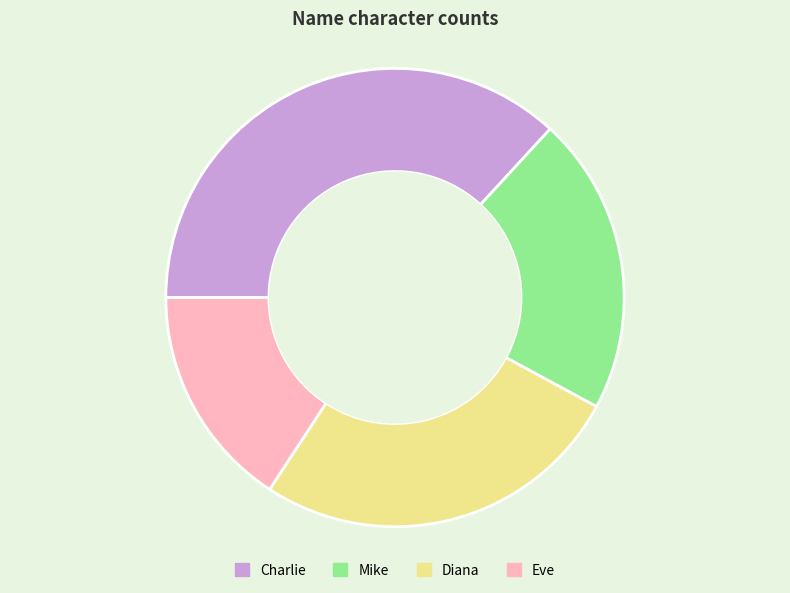

Which slice is the largest?

Charlie